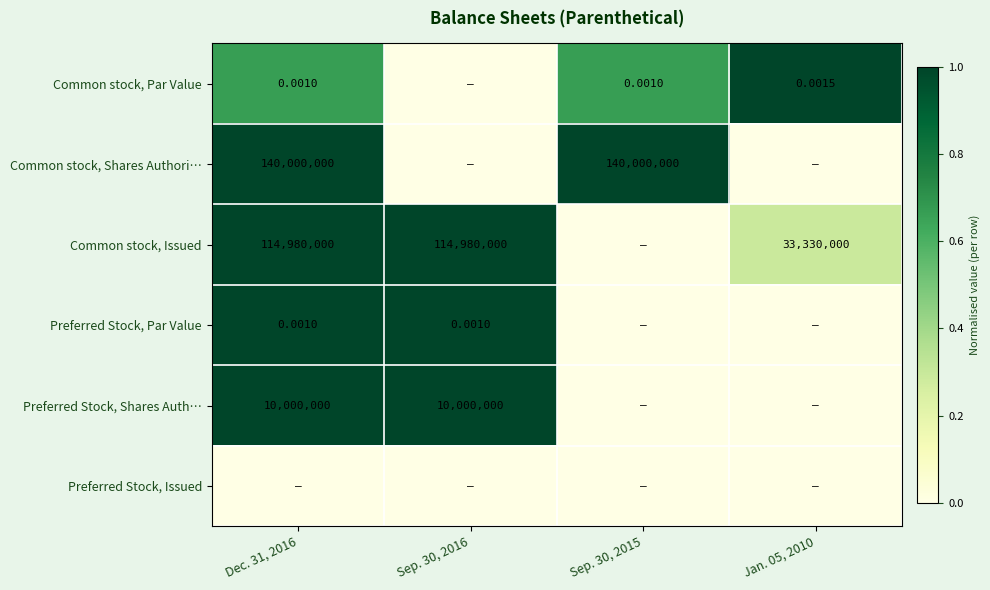

The Common stock, Par Value series shows 0.4 at Sep. 30, 2015. True or false?

False